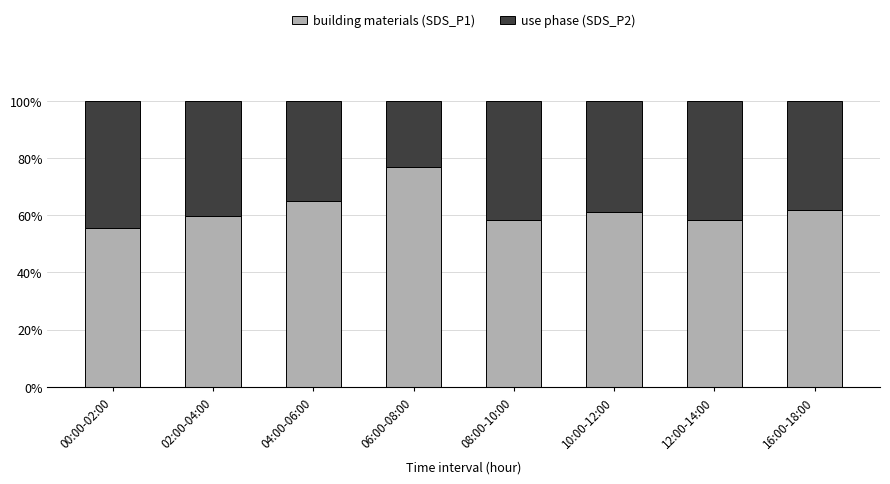

What is the difference between the building materials (SDS_P1) values at 10:00-12:00 and 16:00-18:00?

0.6